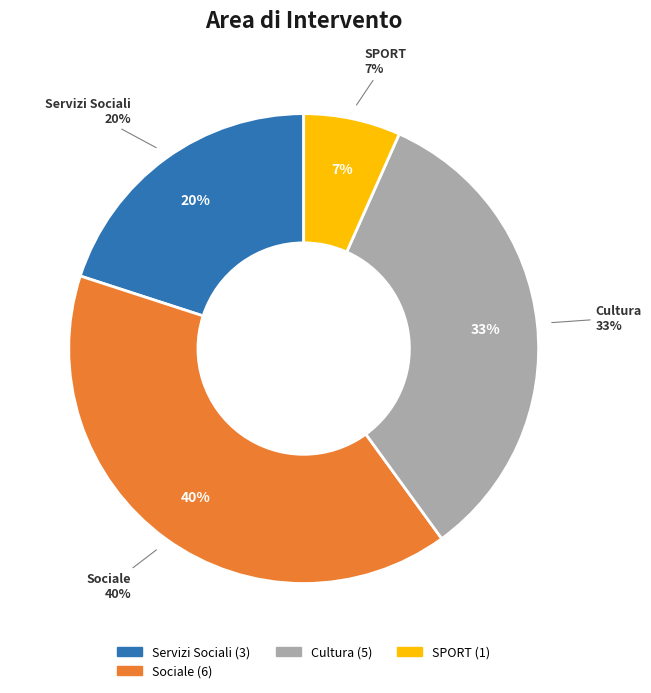

What is the largest slice in the pie chart?

Sociale